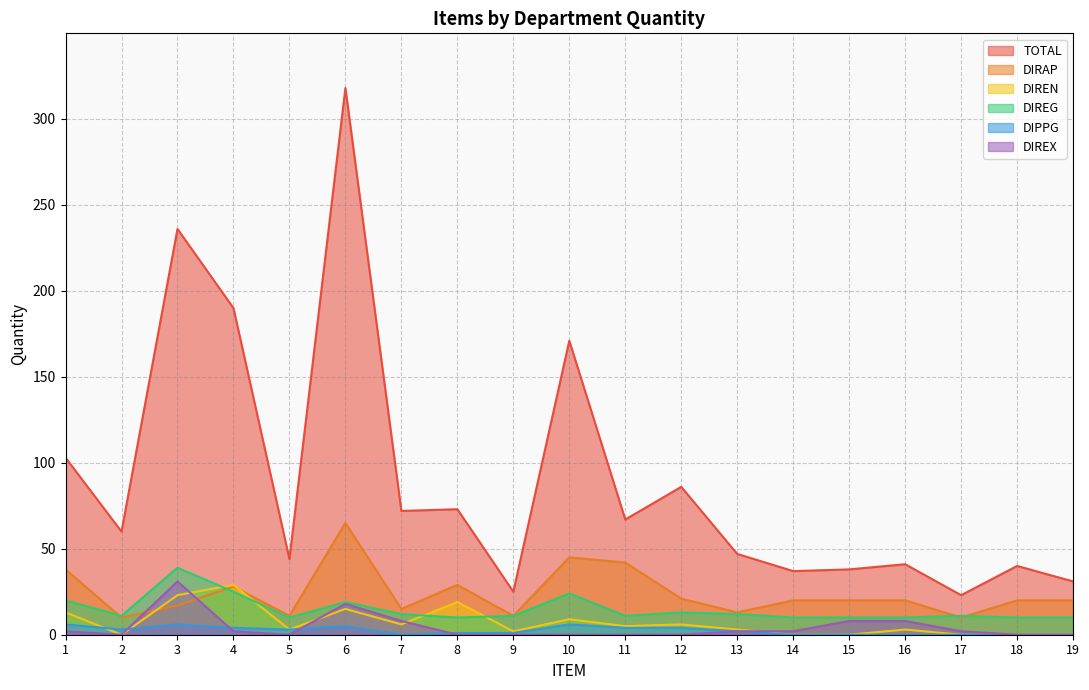

Is it true that DIRAP equals 29 at 8?

True